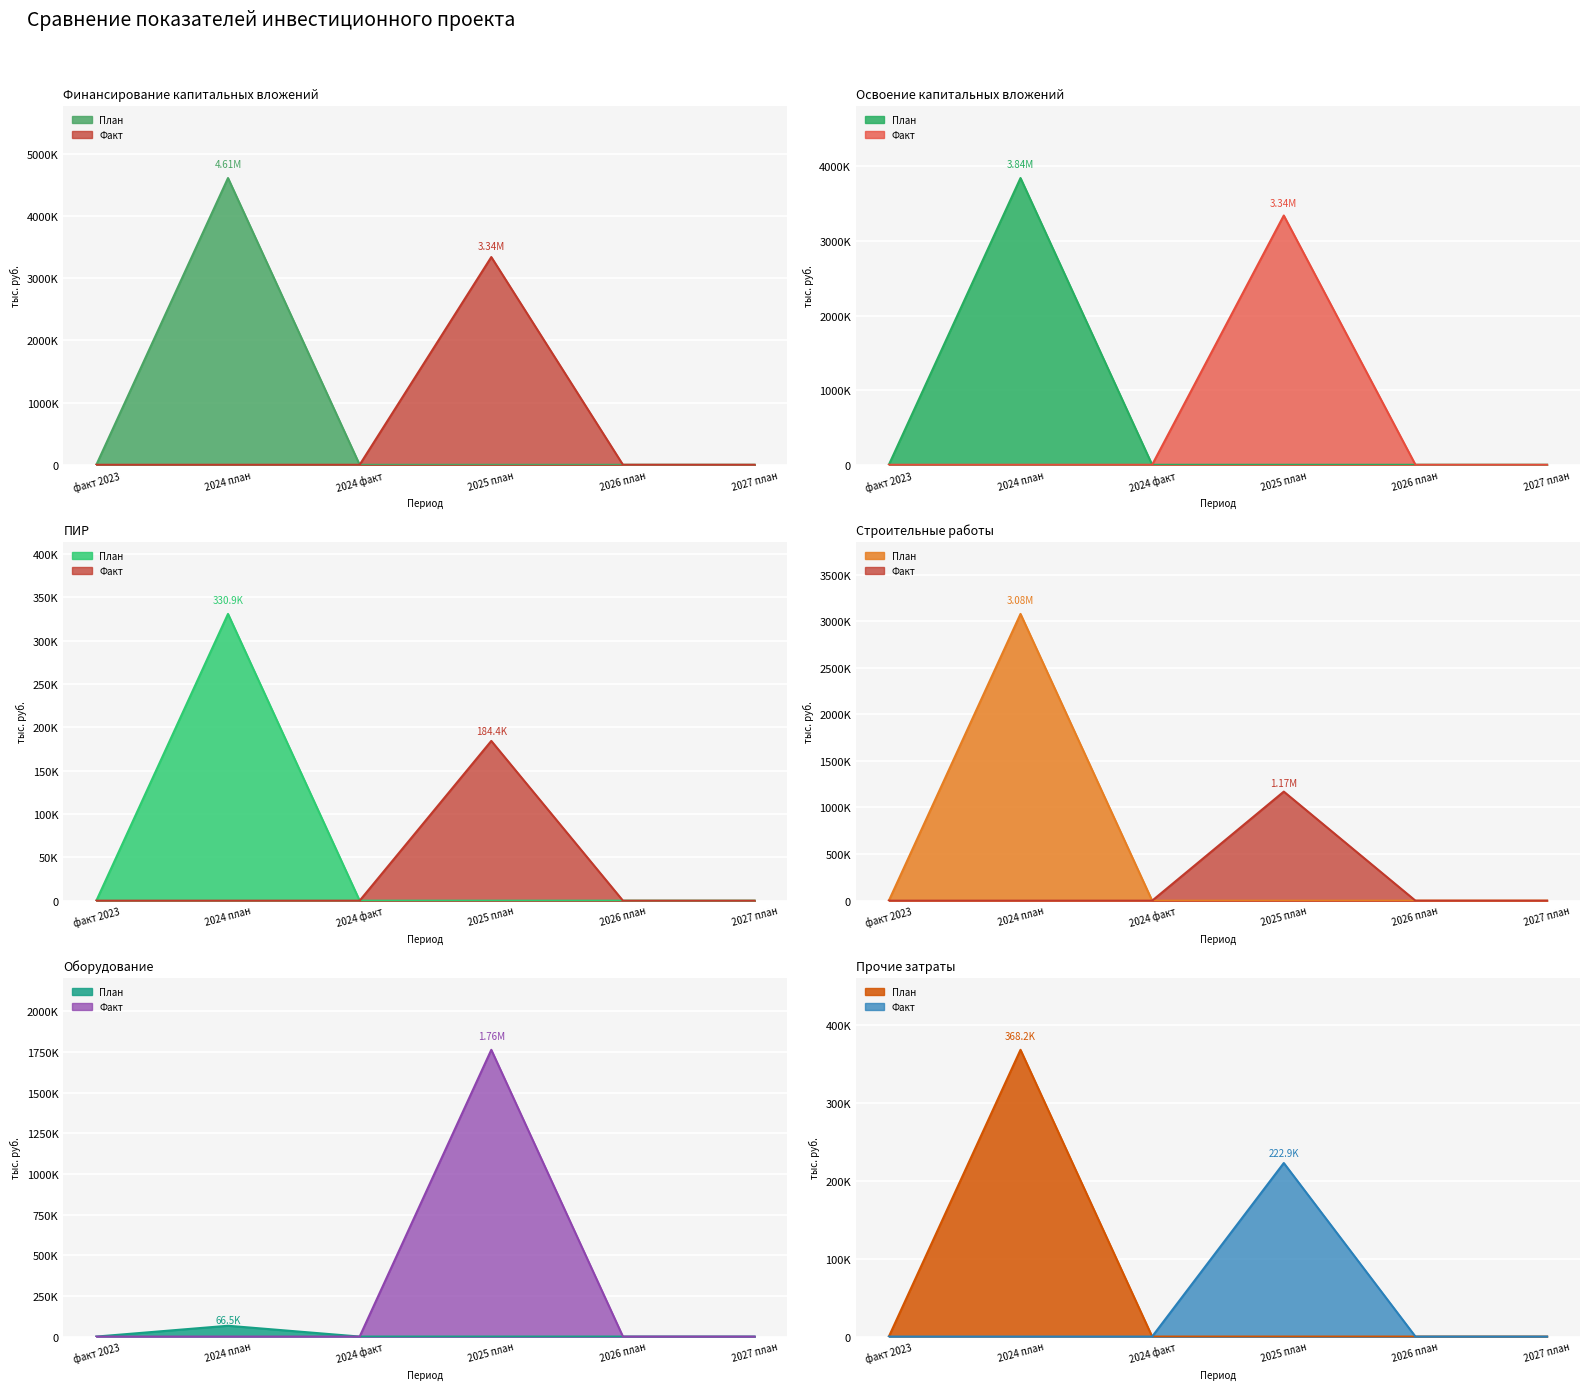

The value of Финансирование (план) at 2025 план is 155500.2. True or false?

False